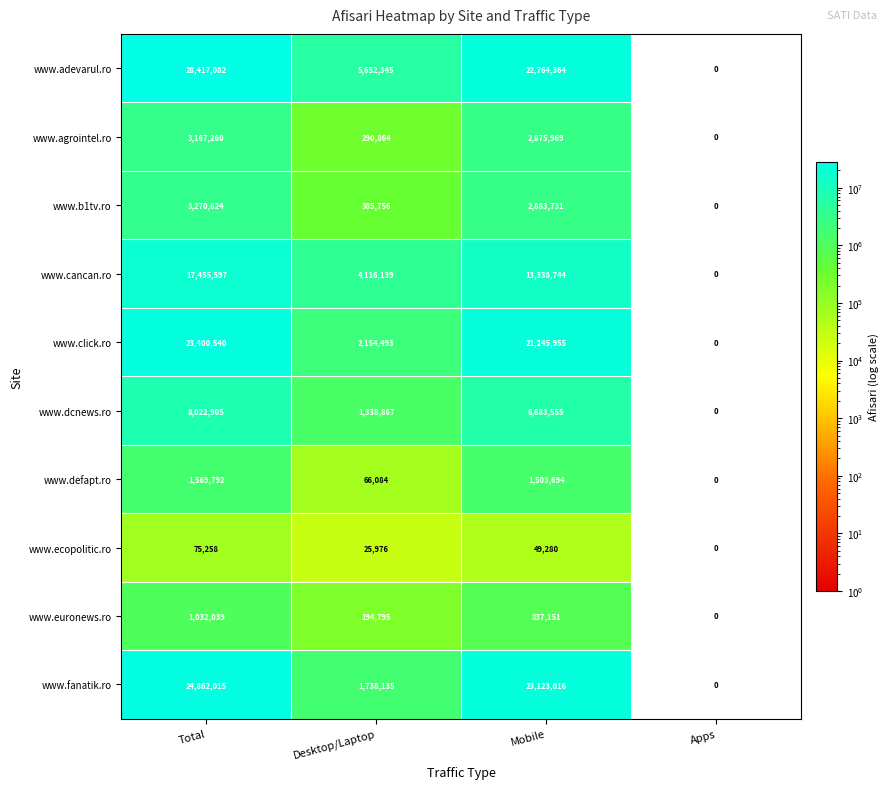

Which series has the largest range (max minus min)?

www.adevarul.ro